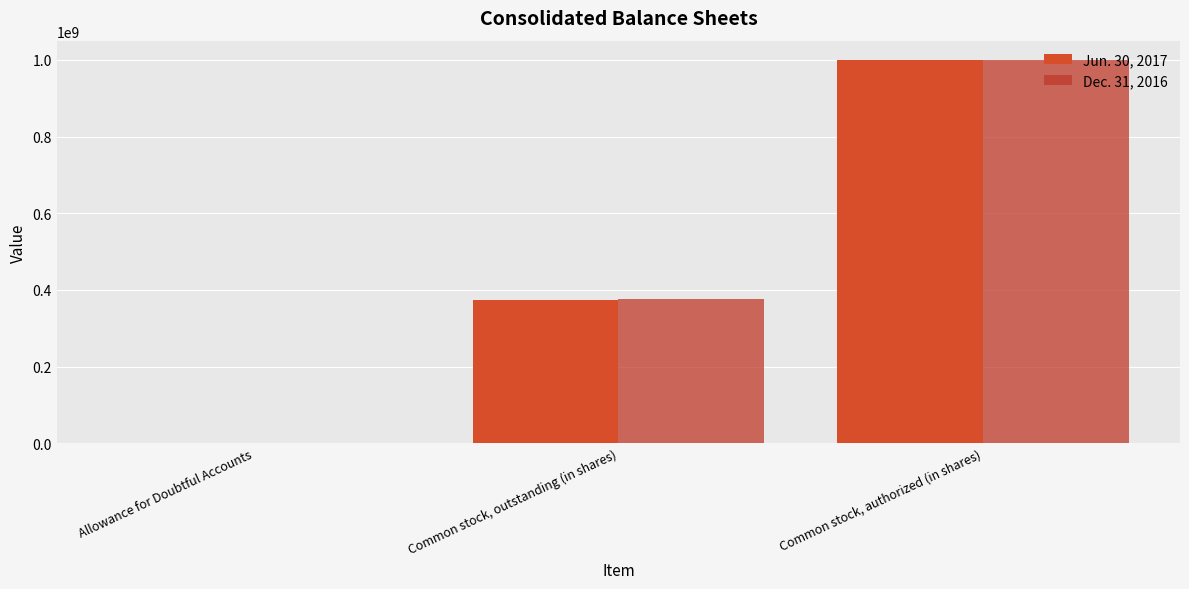

At which category is the sum across all series the highest?

Common stock, authorized (in shares)